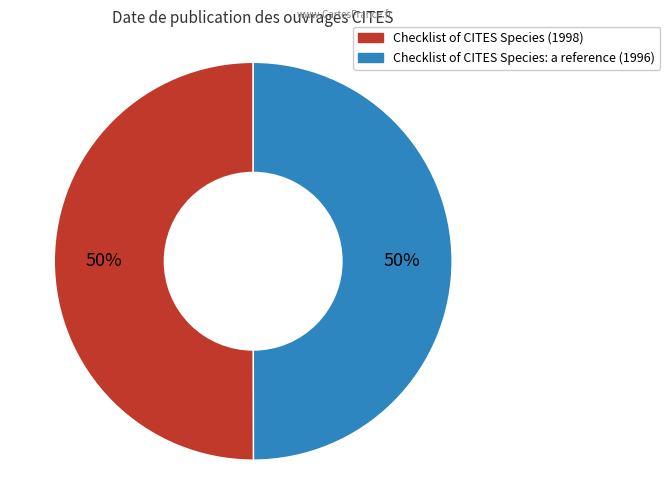

To the nearest percent, what is the combined percentage of Checklist of CITES Species (1998) and Checklist of CITES Species: a reference (1996)?

100%